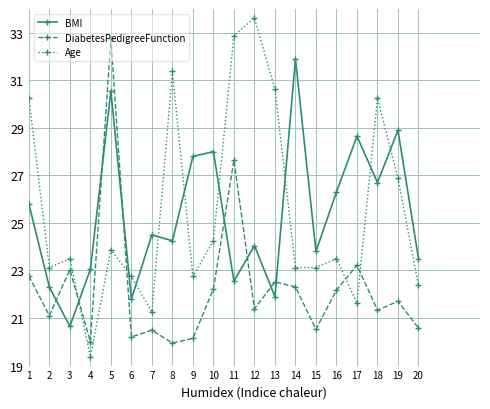

What is the value of the DiabetesPedigreeFunction point at the 10th from the left?

22.2